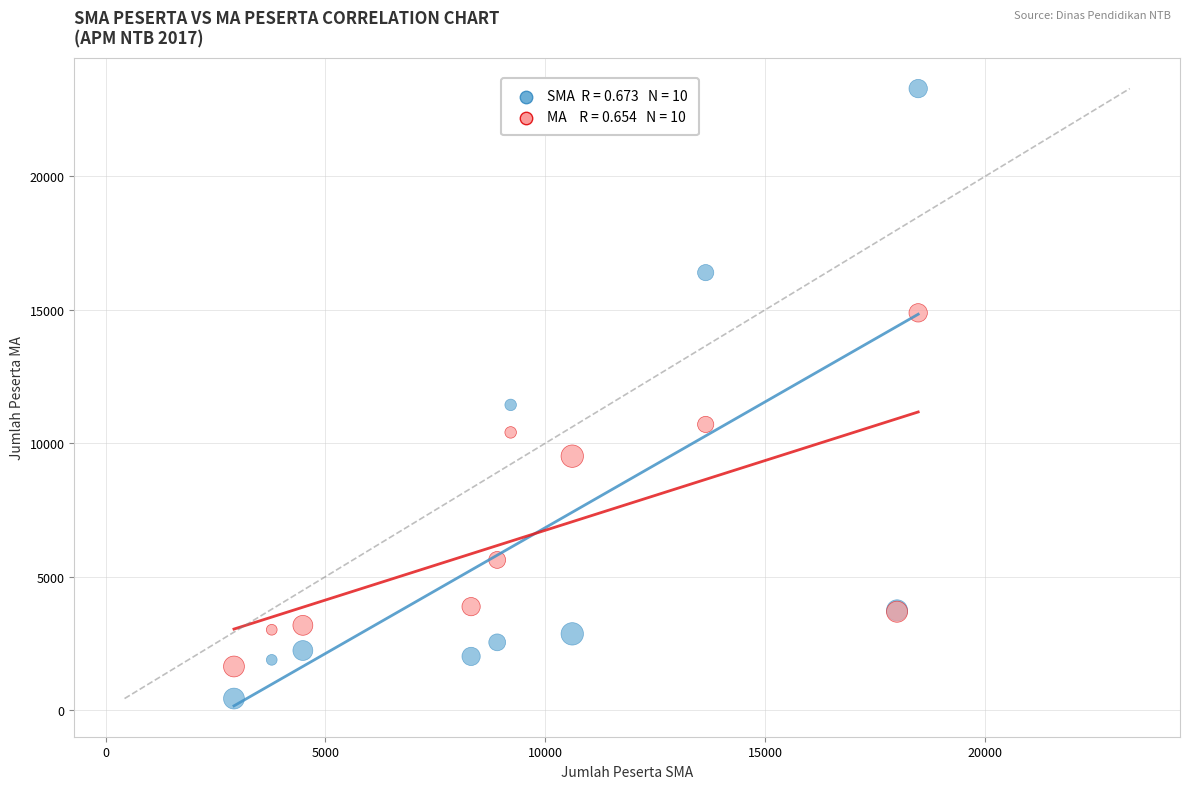

Across all series, what Y value is closest to 11861?

11436.7